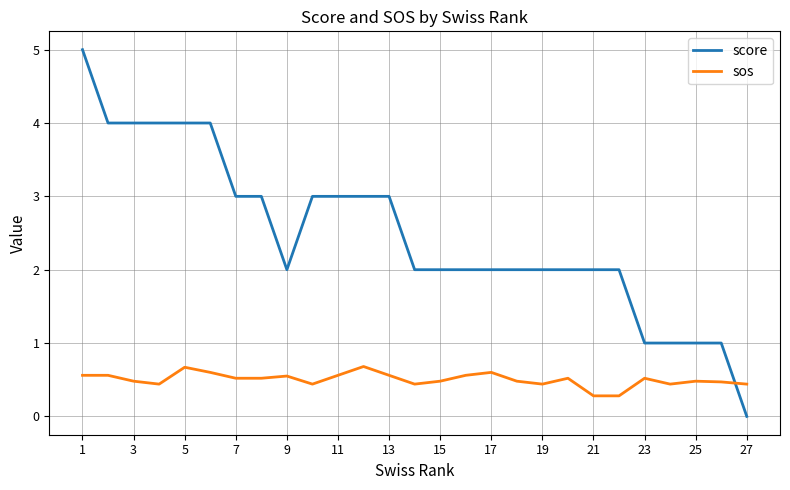

Which series has the largest range (max minus min)?

score